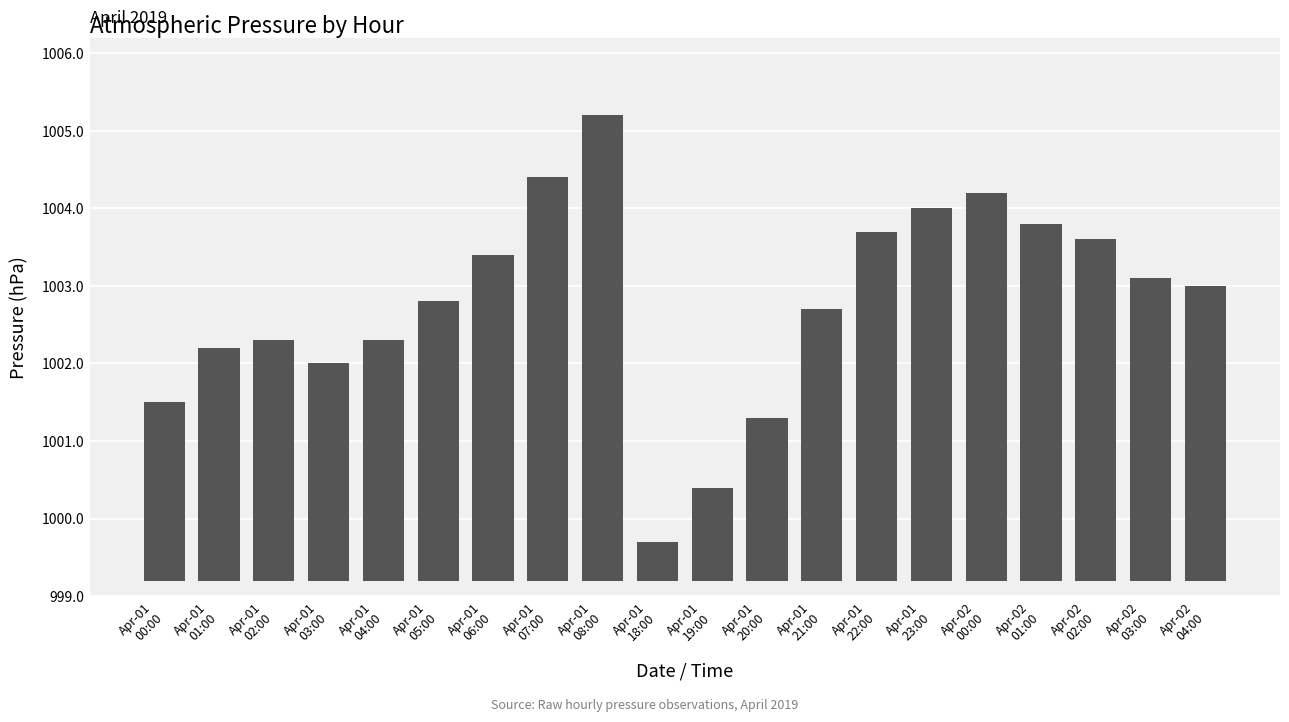

How many distinct data groups are displayed?

1